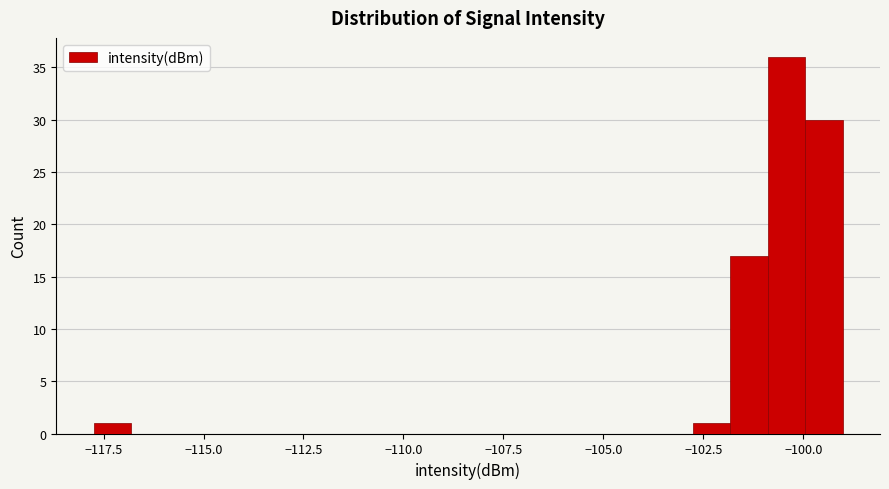

Read against the x-axis, roughly where is the centre of the tallest bar?

-100.5